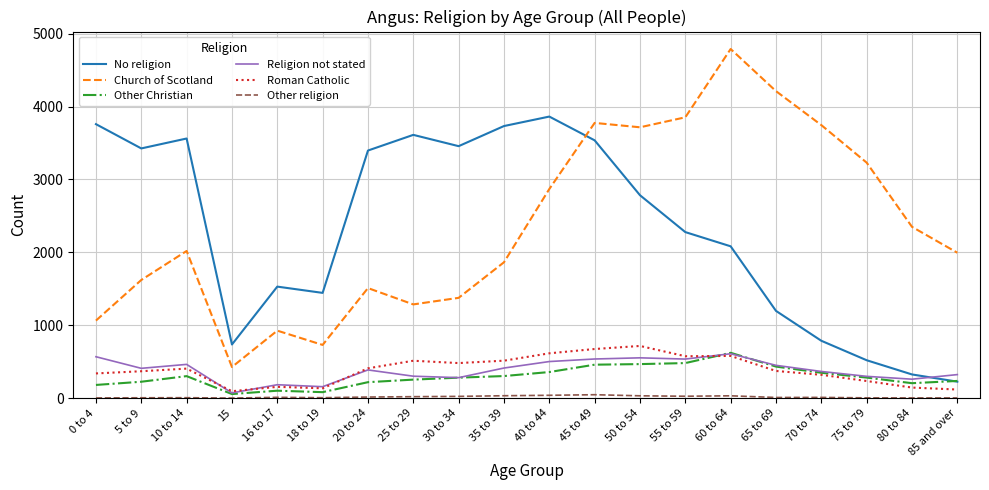

The value of Church of Scotland at 16 to 17 is 926. True or false?

True